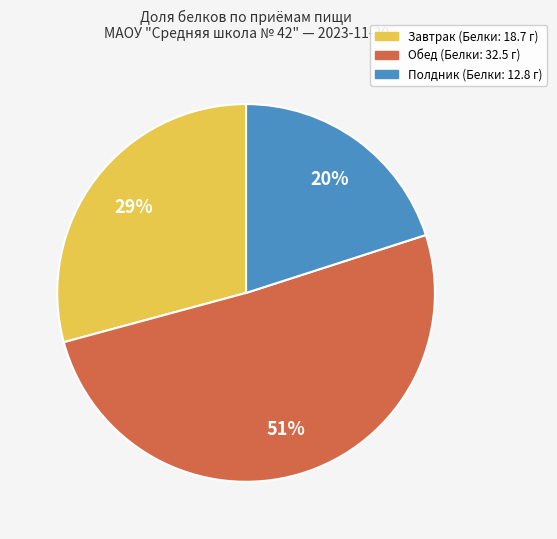

Is there a majority slice in this chart?

Yes